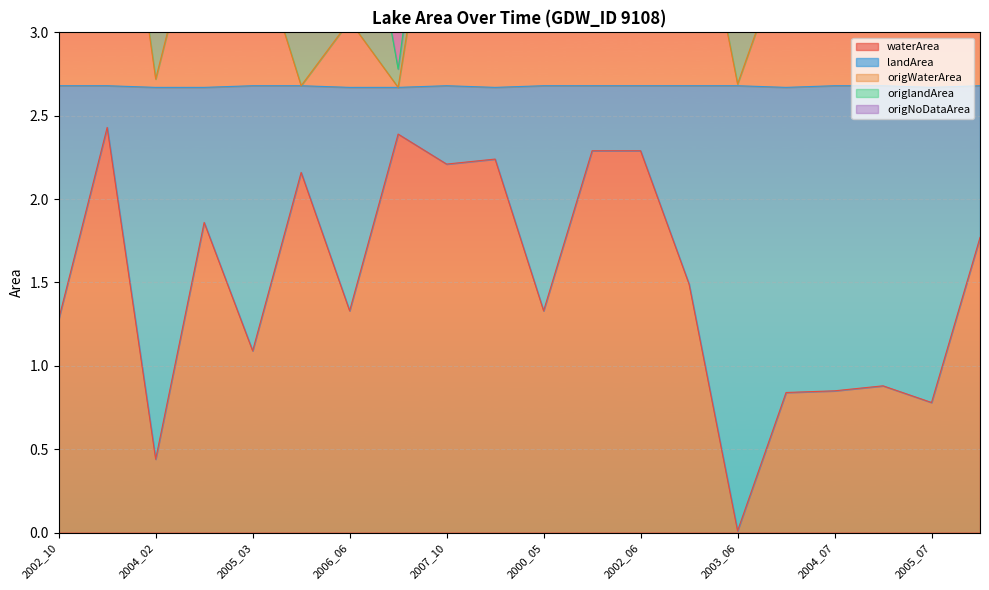

True or false: origWaterArea and waterArea intersect in this chart.

False